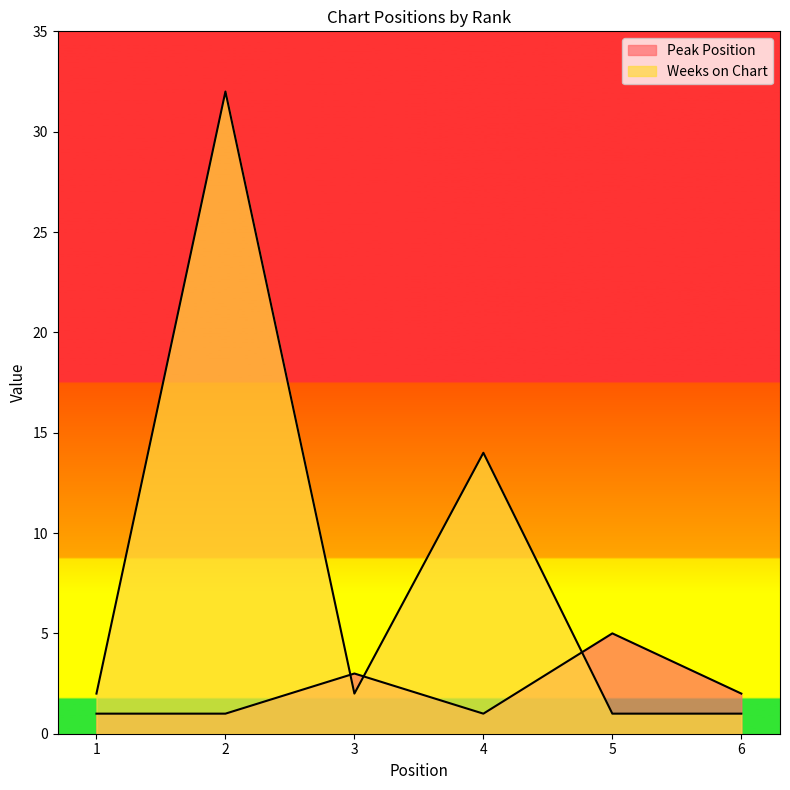

Which series has the largest total across all categories?

Weeks on Chart